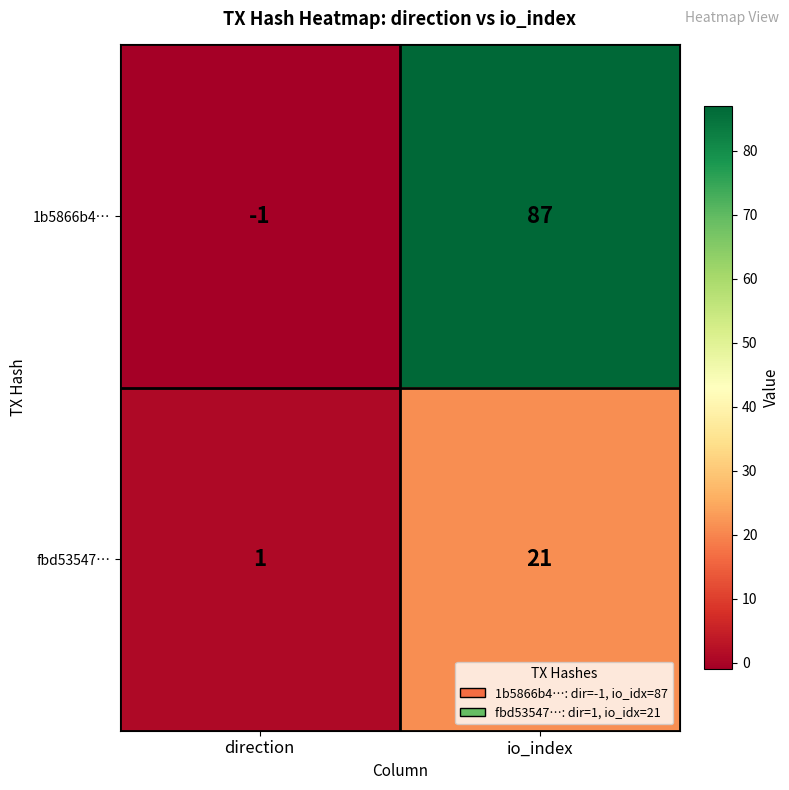

Which category has the lowest value across all series?

direction